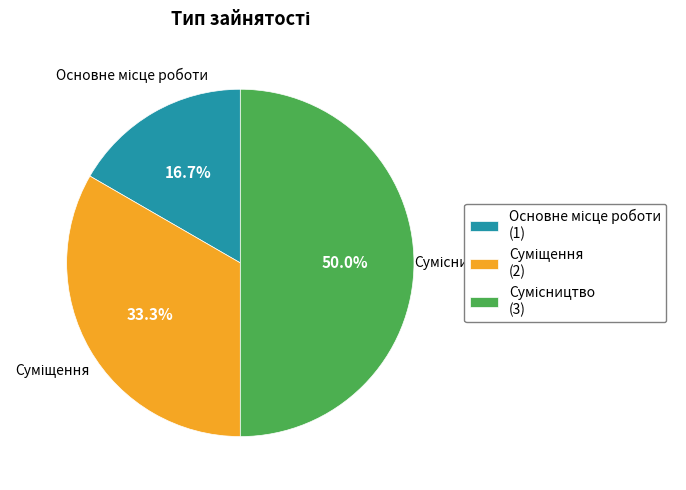

To the nearest percent, what portion does Основне місце роботи represent?

17%